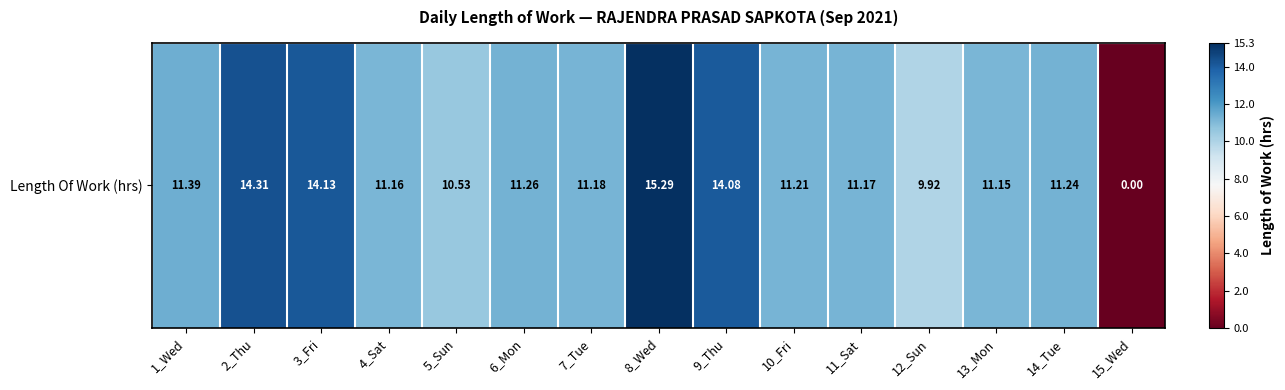

Which has a higher value, 7_Tue or 15_Wed?

7_Tue